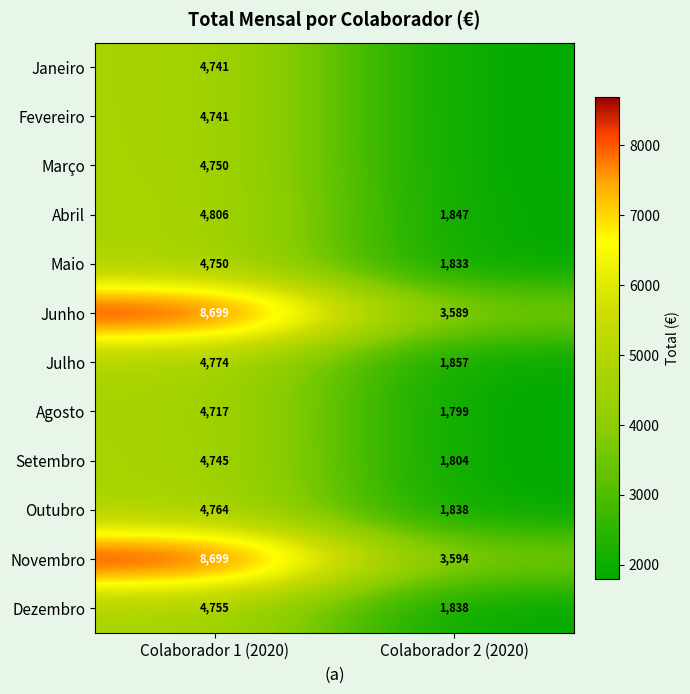

Which series has the largest total across all categories?

Novembro